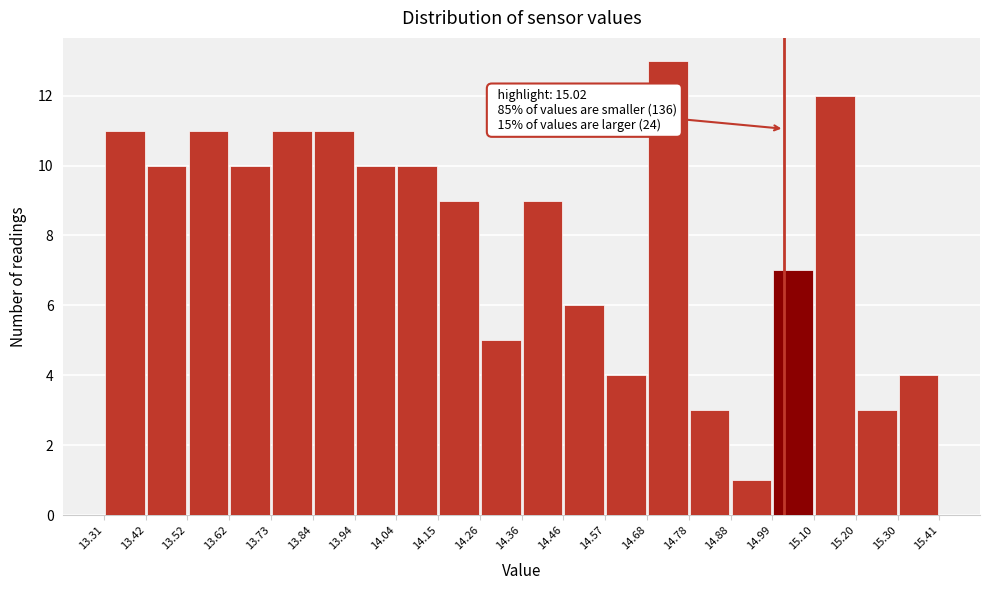

Which range on the x-axis has the tallest bar?

14.68 to 14.78